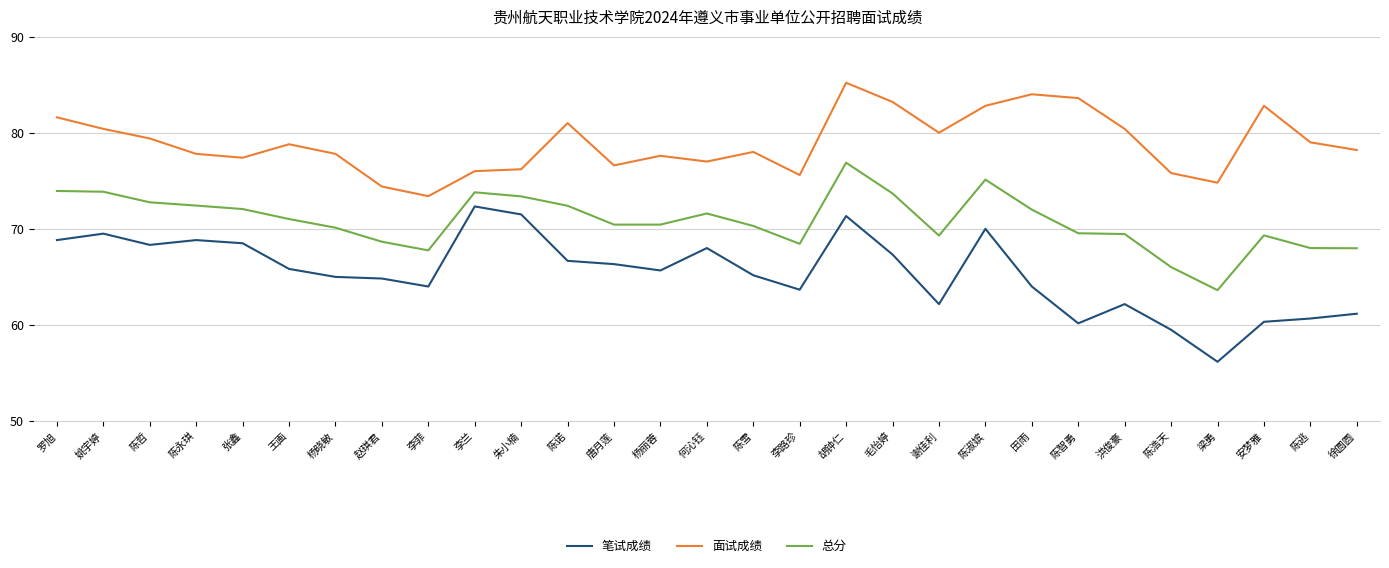

True or false: 面试成绩 and 总分 cross at least once.

False